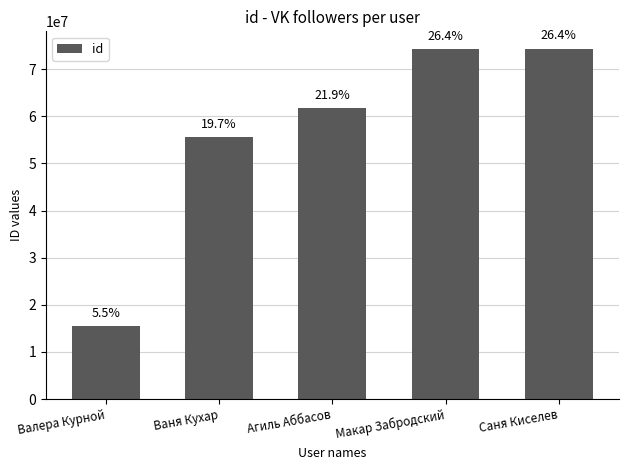

List the labels in order of value, largest first.

Саня Киселев, Макар Забродский, Агиль Аббасов, Ваня Кухар, Валера Курной